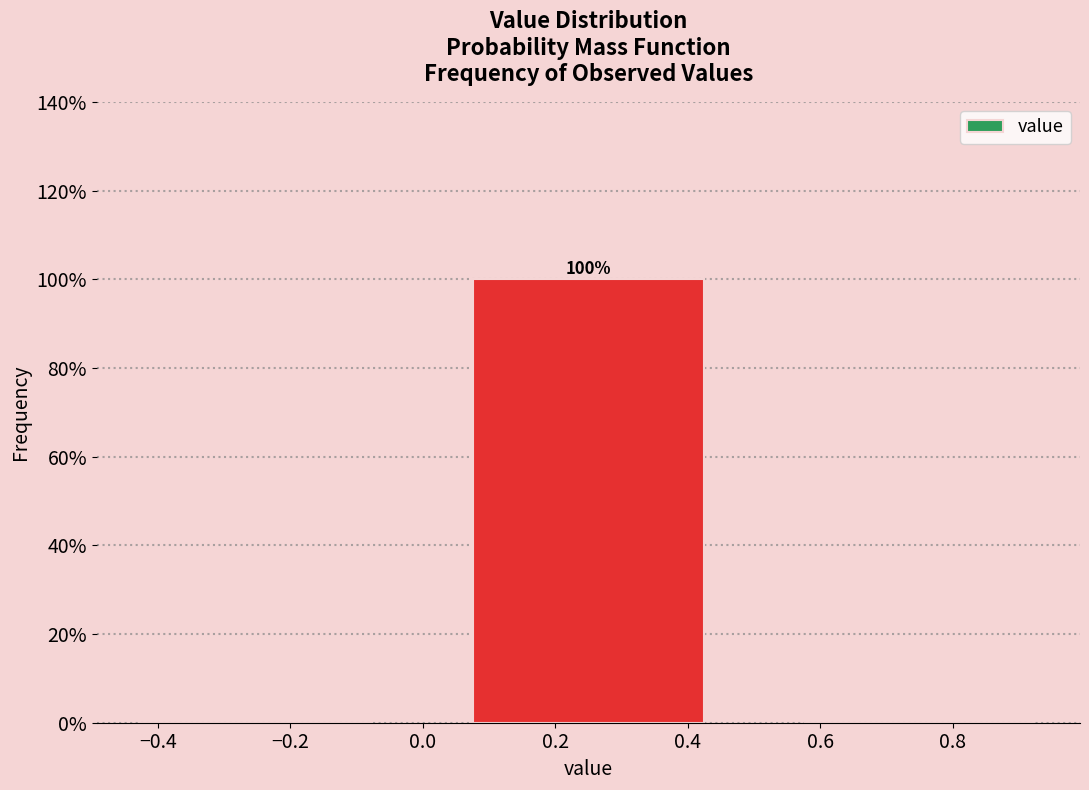

Which range on the x-axis has the tallest bar?

0.0 to 0.5